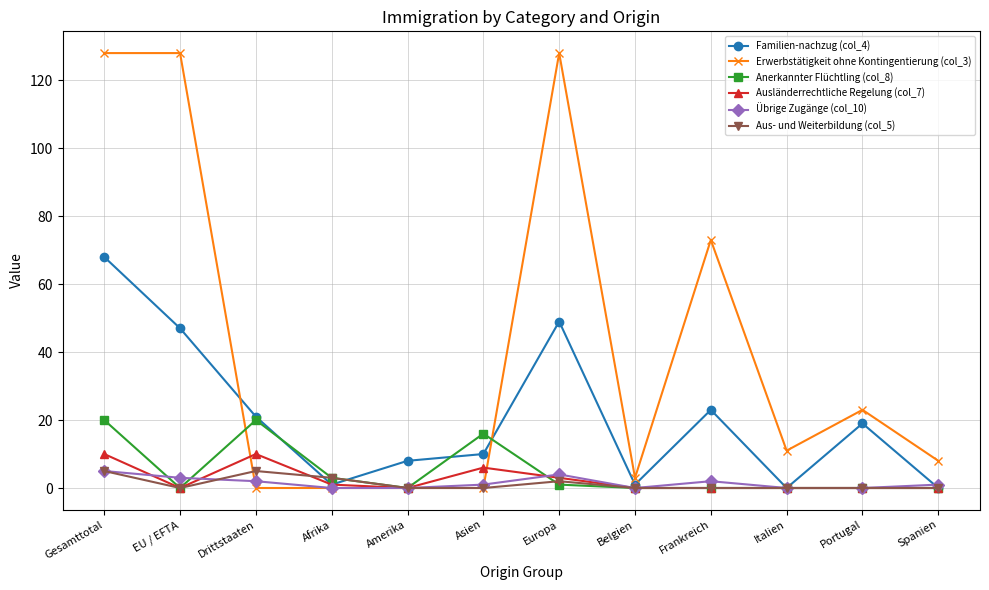

True or false: Familien-nachzug (col_4) has more than 0 interior local peaks.

True